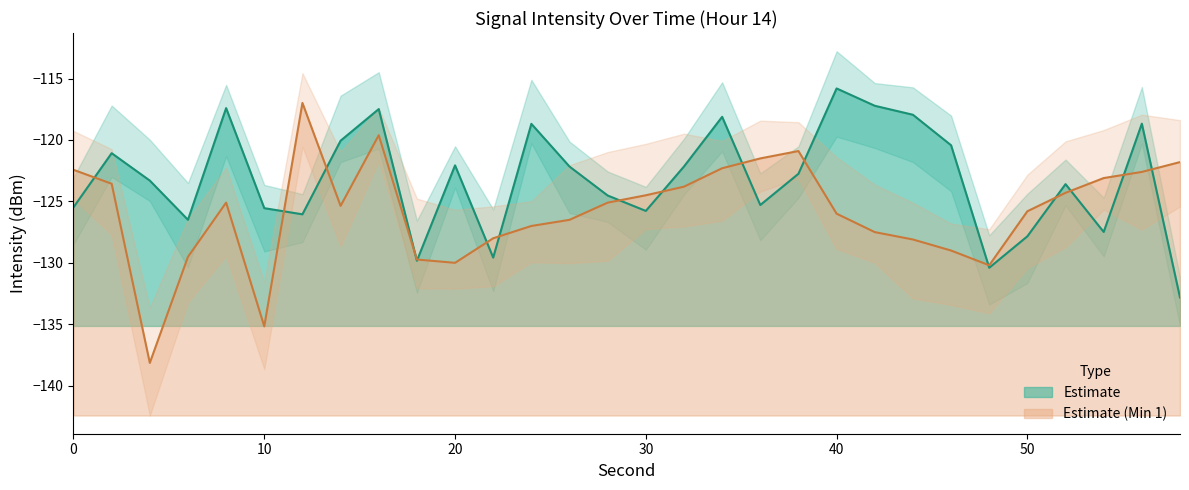

Does the chart have visible grid lines?

No